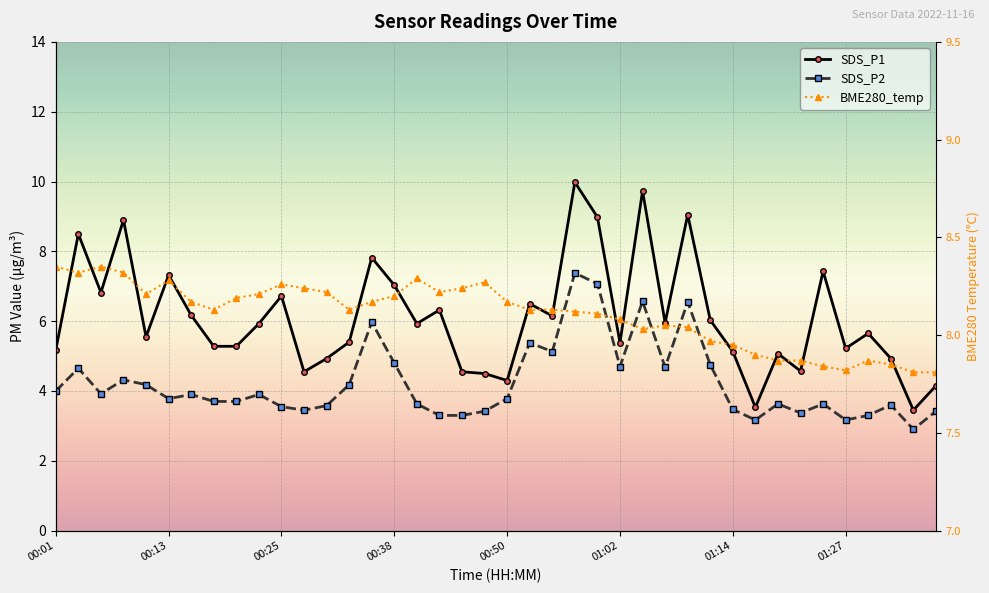

What position from the left is 00:25?

11